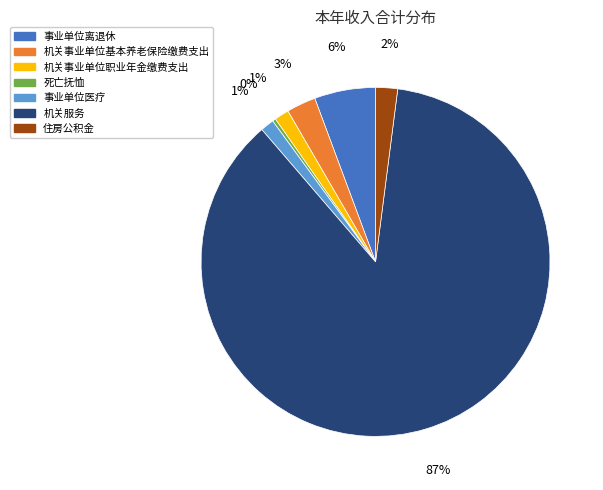

Between 机关事业单位职业年金缴费支出 and 事业单位离退休, which is larger?

事业单位离退休